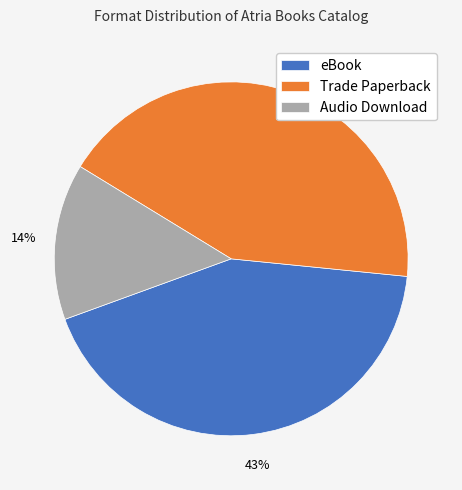

Is there a majority slice in this chart?

No